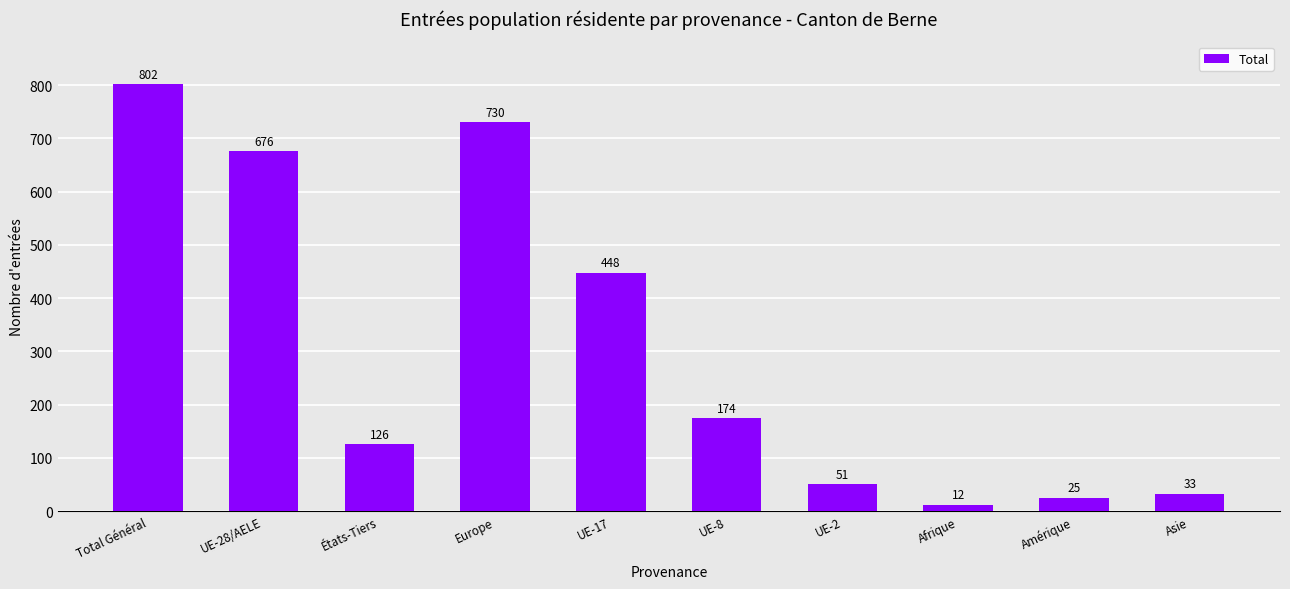

Rank the categories by value from highest to lowest.

Total Général, Europe, UE-28/AELE, UE-17, UE-8, États-Tiers, UE-2, Asie, Amérique, Afrique